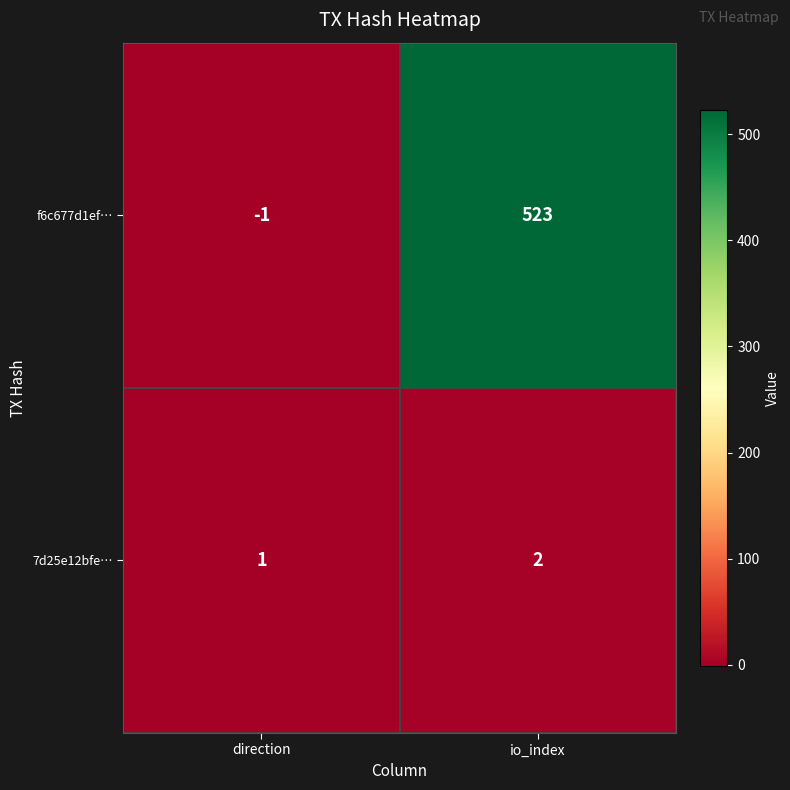

What is the difference between the highest and lowest values at io_index?

521